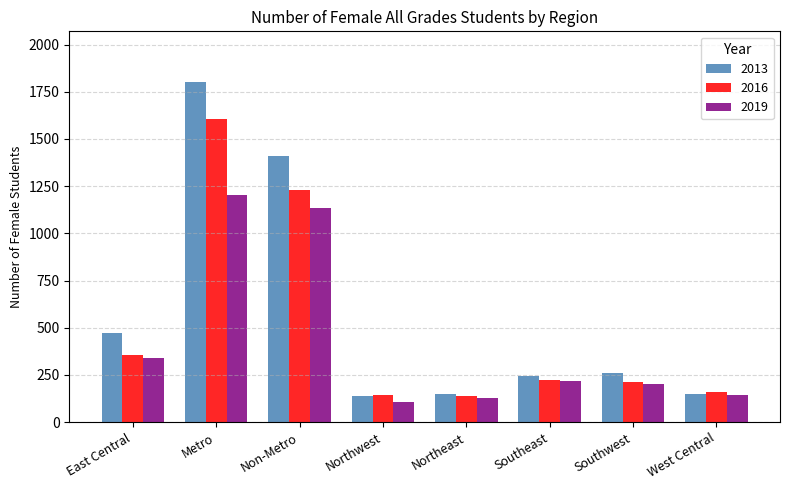

What is the difference between the highest and lowest values at Non-Metro?

273